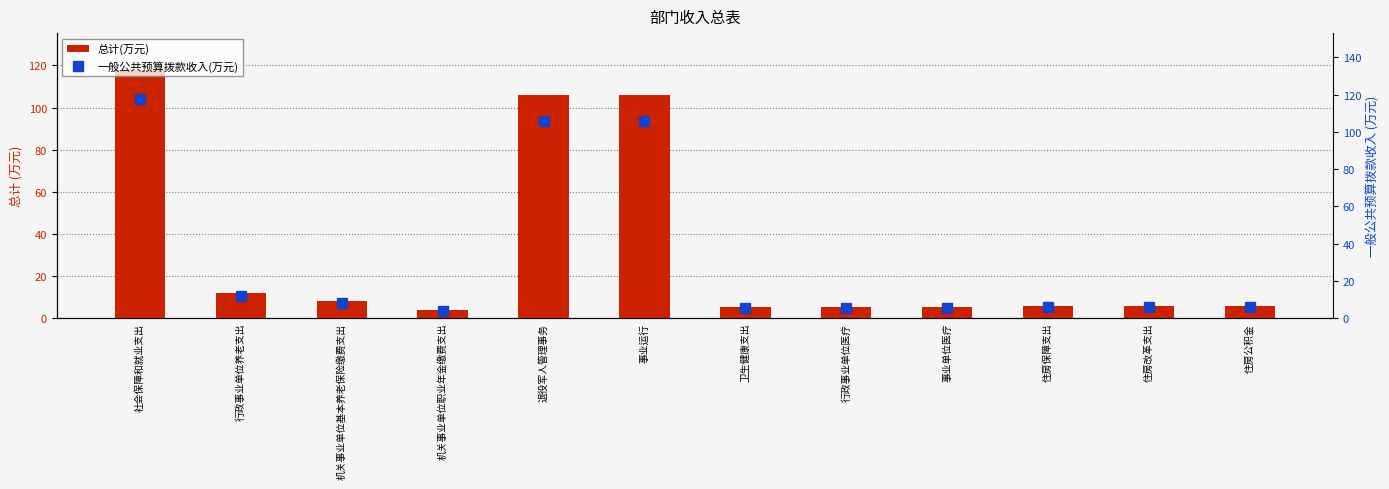

The 一般公共预算拨款收入(万元) series shows 6.0 at 住房保障支出. True or false?

True